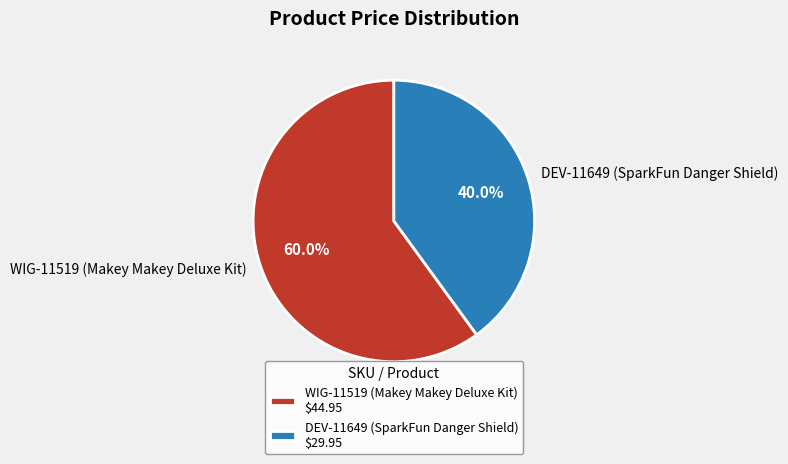

To the nearest percent, what is the average slice percentage?

50%